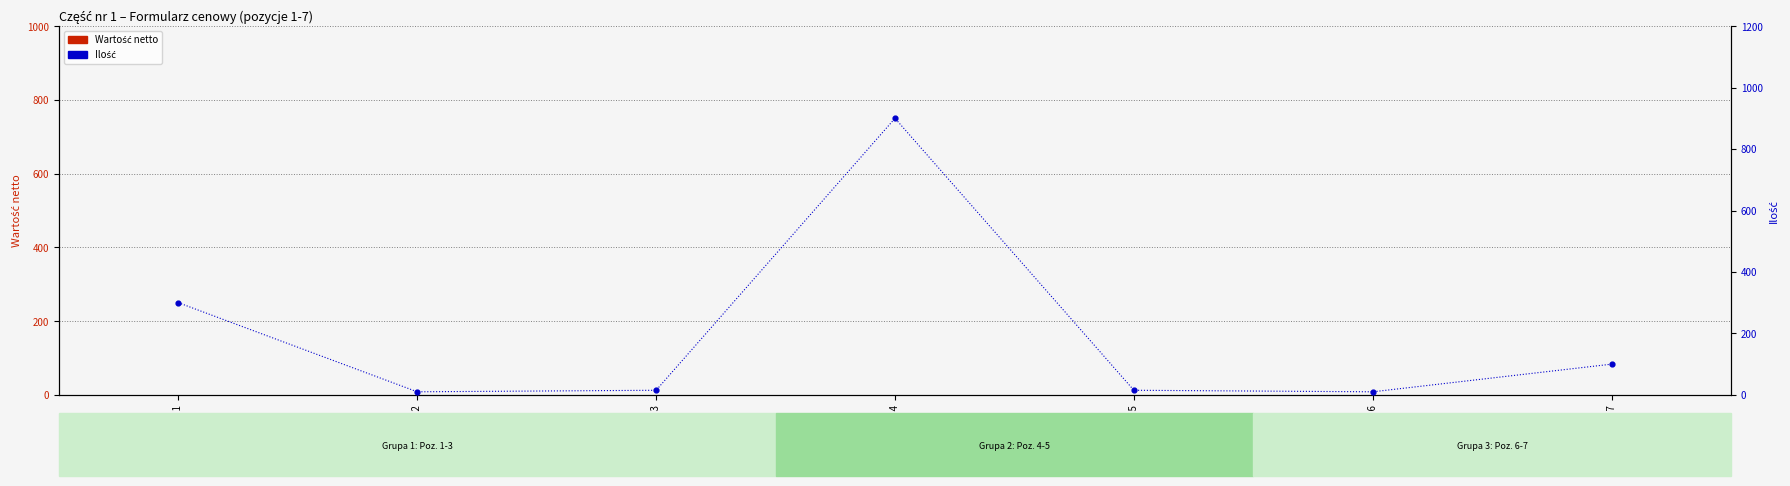

What are all the series names shown in the legend?

Wartość netto, Ilość